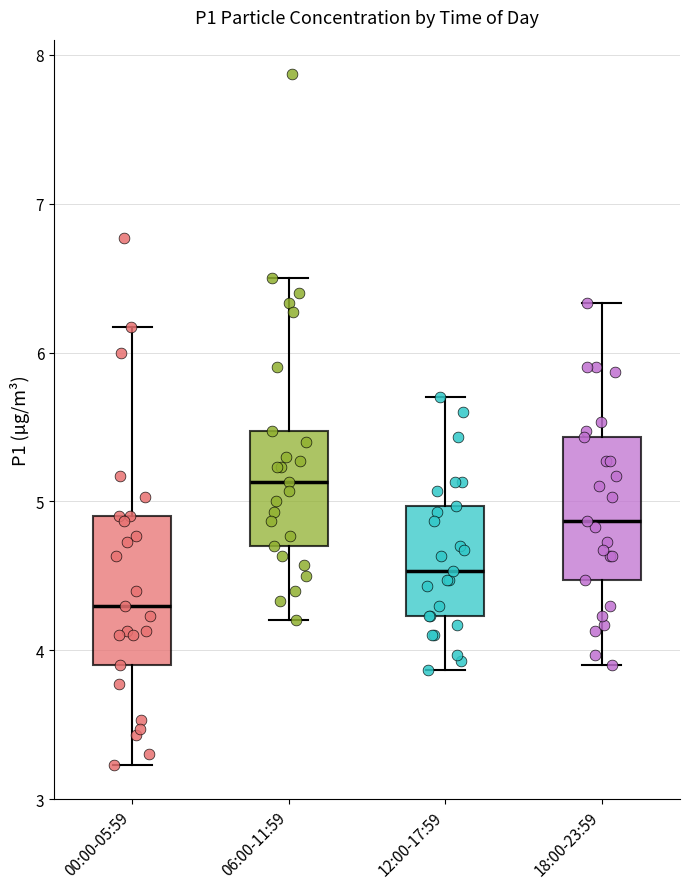

Where is the upper edge of the box for 12:00-17:59 on the y-axis? The values are not printed on the chart, so give them approximately, as read against the axis.

5.0